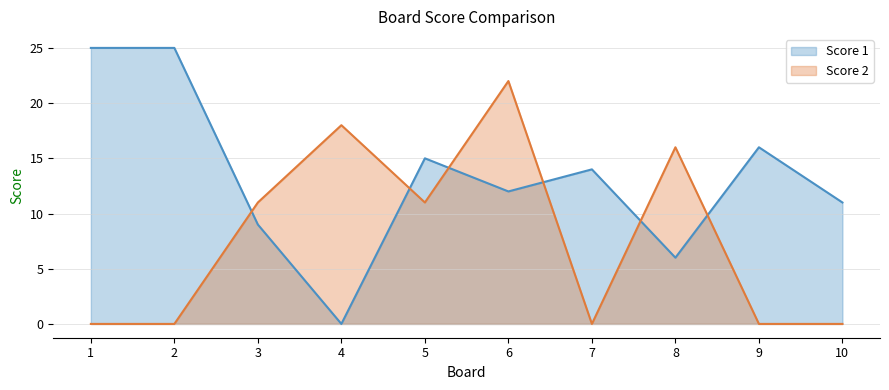

Reading left to right, what are all the values shown in this chart?

Score 1: 25	25	9	0	15	12	14	6	16	11
Score 2: 0	0	11	18	11	22	0	16	0	0